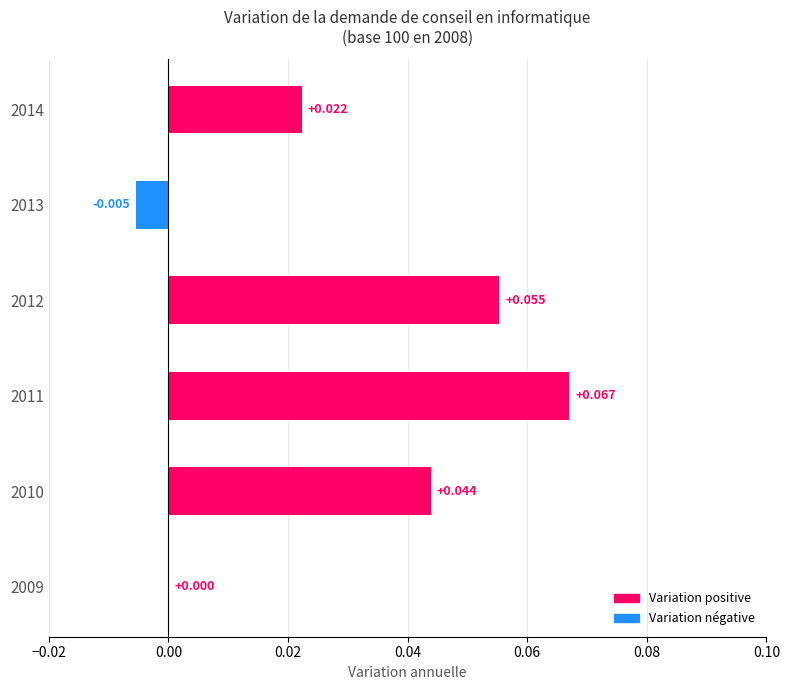

How many categories are shown in the chart?

6